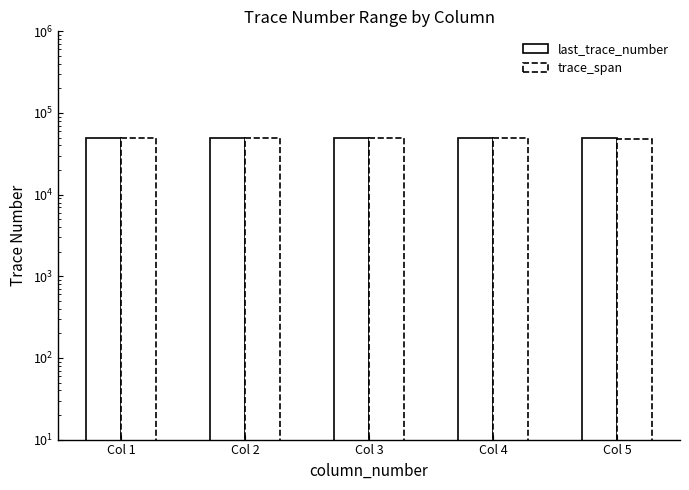

What is the value of the trace_span bar at the 1st from the left?

49500